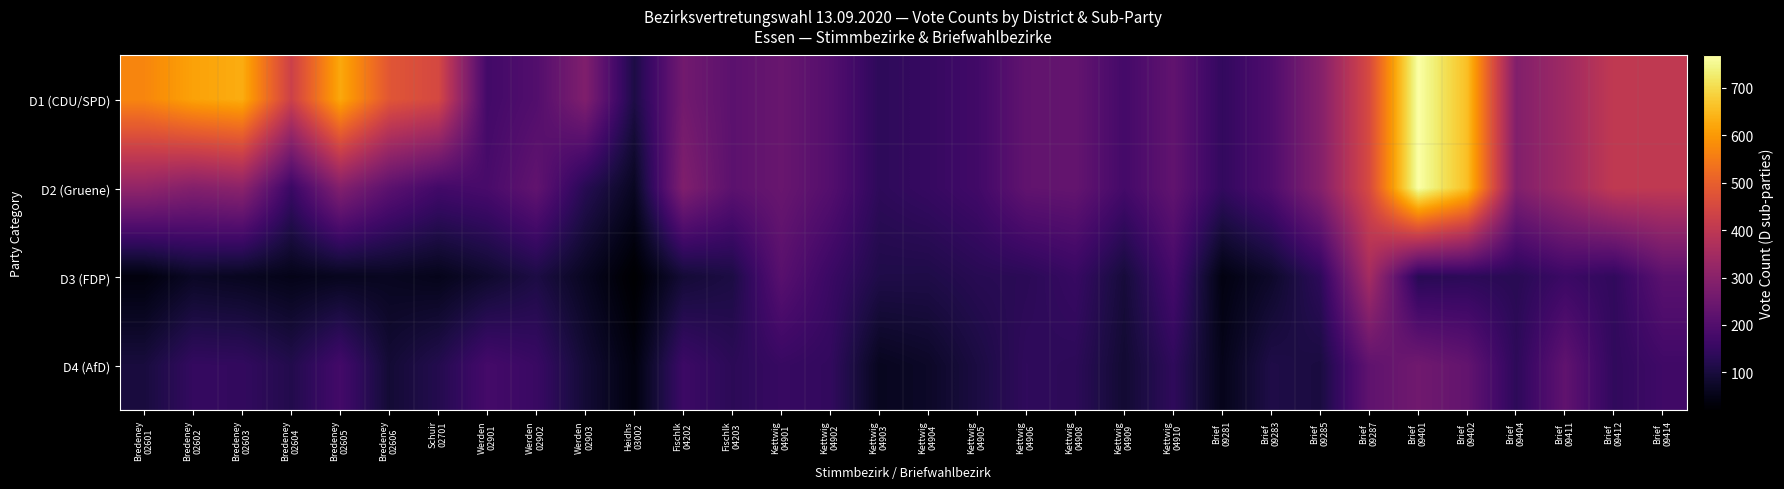

What is the spread (max minus min) of values at Kettwig
04906?

95